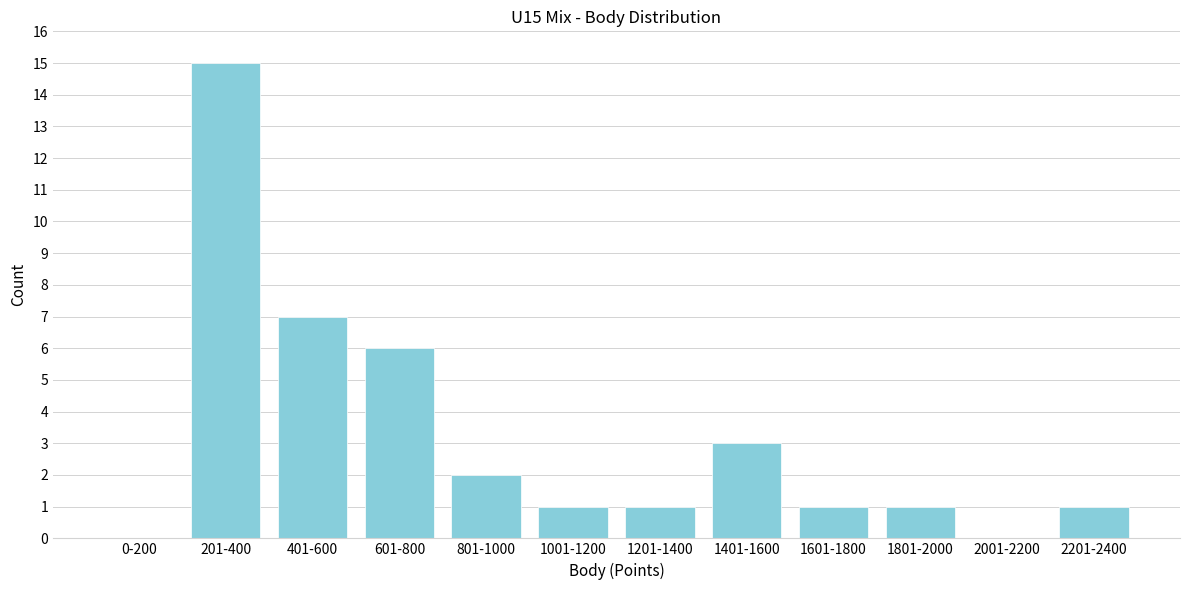

Reading left to right, extract all data points from this chart.

0-200=0	201-400=15	401-600=7	601-800=6	801-1000=2	1001-1200=1	1201-1400=1	1401-1600=3	1601-1800=1	1801-2000=1	2001-2200=0	2201-2400=1